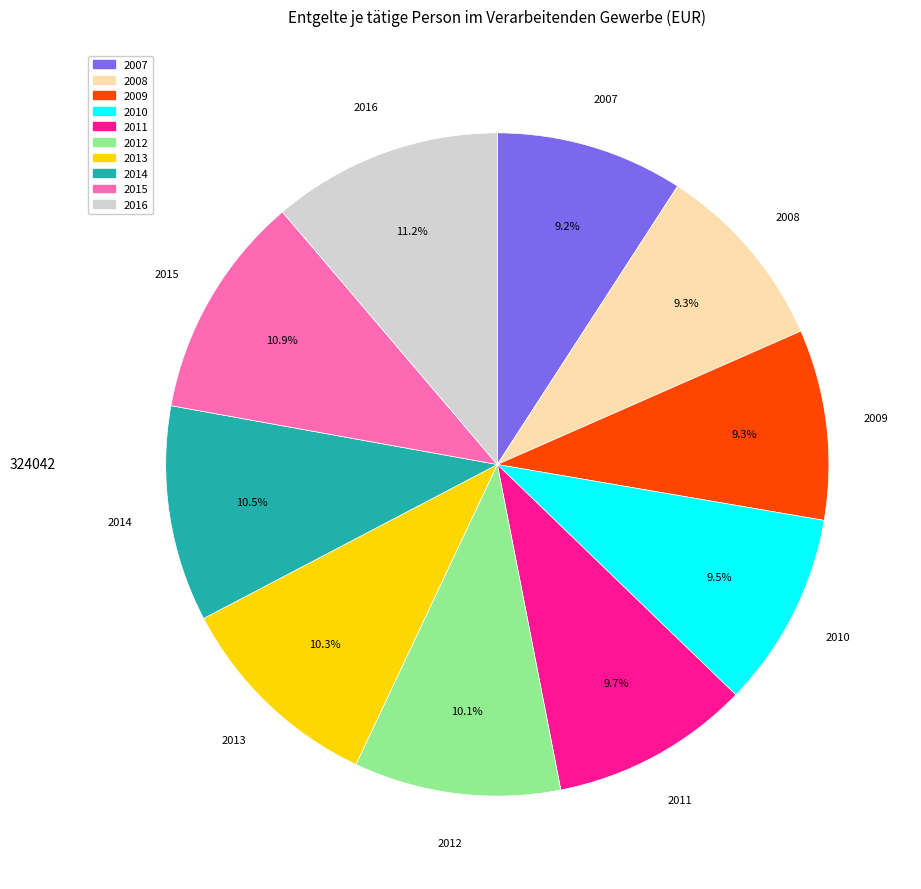

Is there any slice that represents more than half of the pie?

No